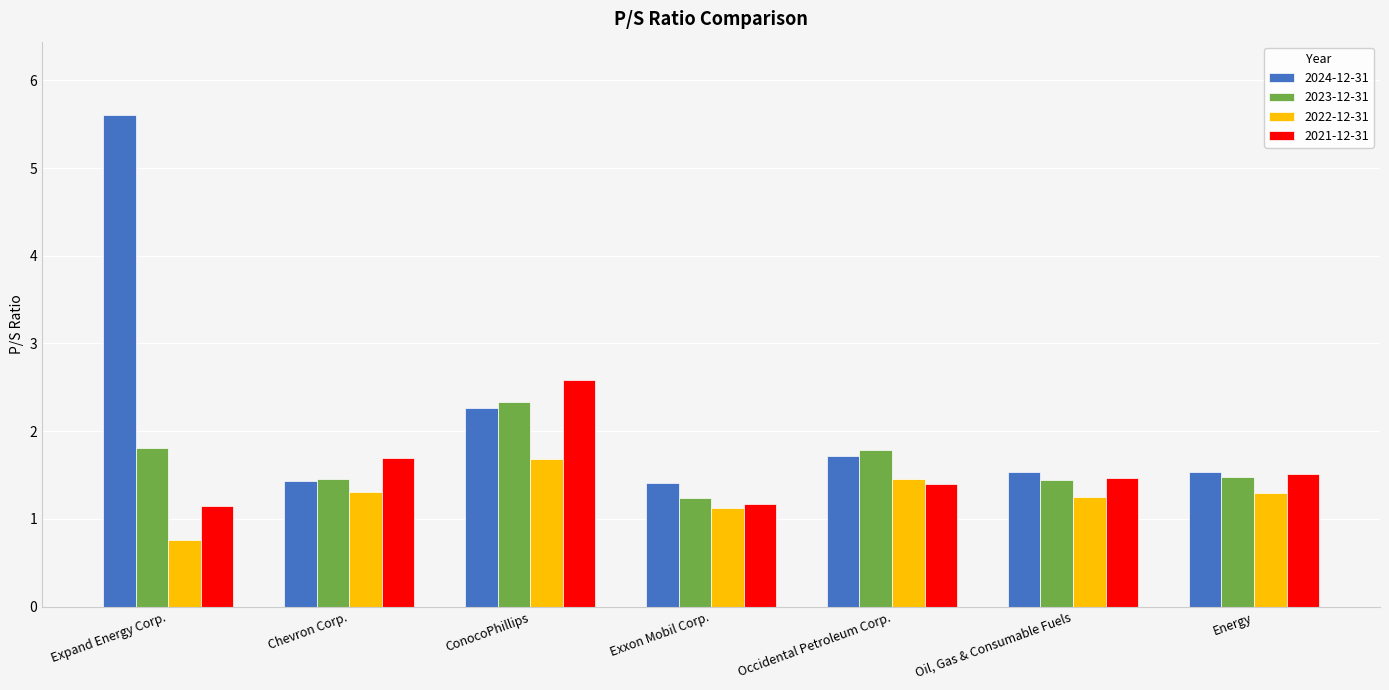

True or false: 2021-12-31 has a value of 1.4 at Occidental Petroleum Corp..

True